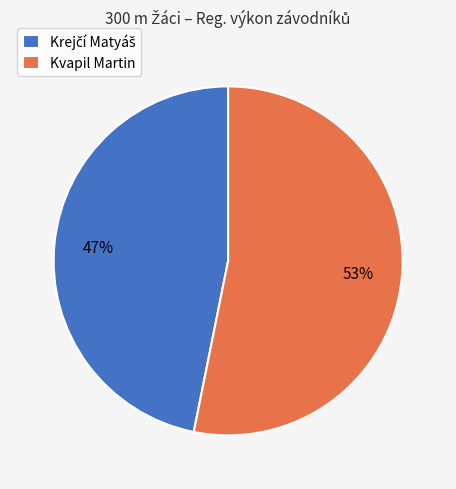

To the nearest percent, what is the average slice percentage?

50%